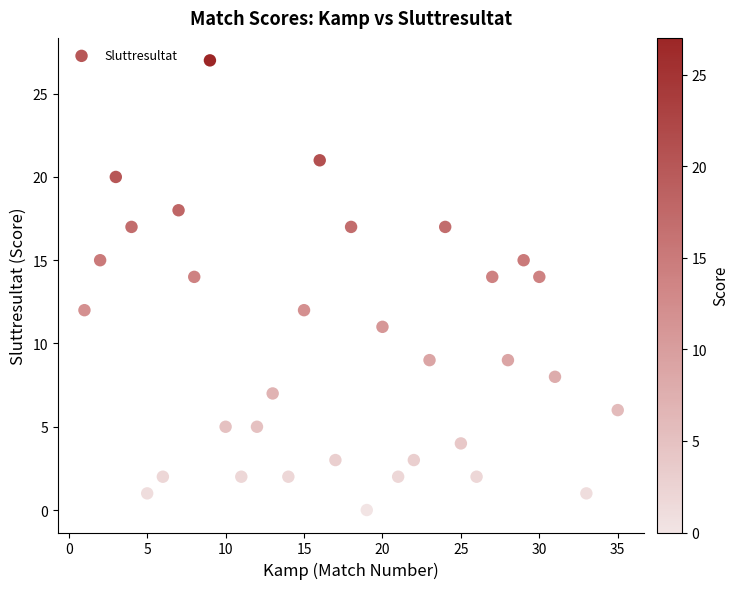

What is the range of Y values (max minus min)?

27